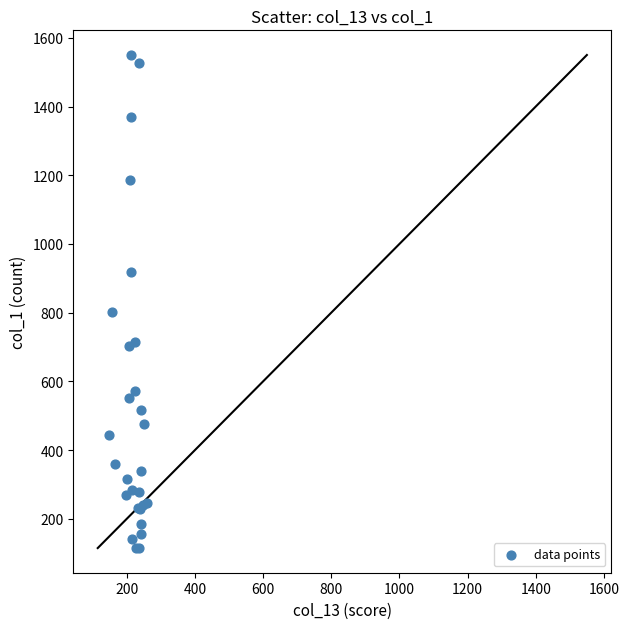

What Y value in the scatter plot is closest to 832?

803